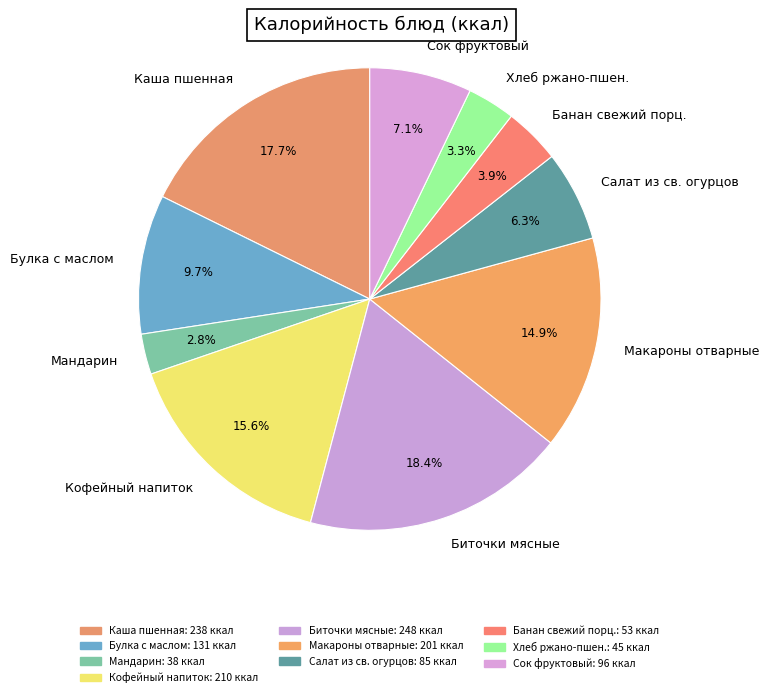

Rank the categories by value from highest to lowest.

Биточки мясные, Каша пшенная, Кофейный напиток, Макароны отварные, Булка с маслом, Сок фруктовый, Салат из св. огурцов, Банан свежий порц., Хлеб ржано-пшен., Мандарин